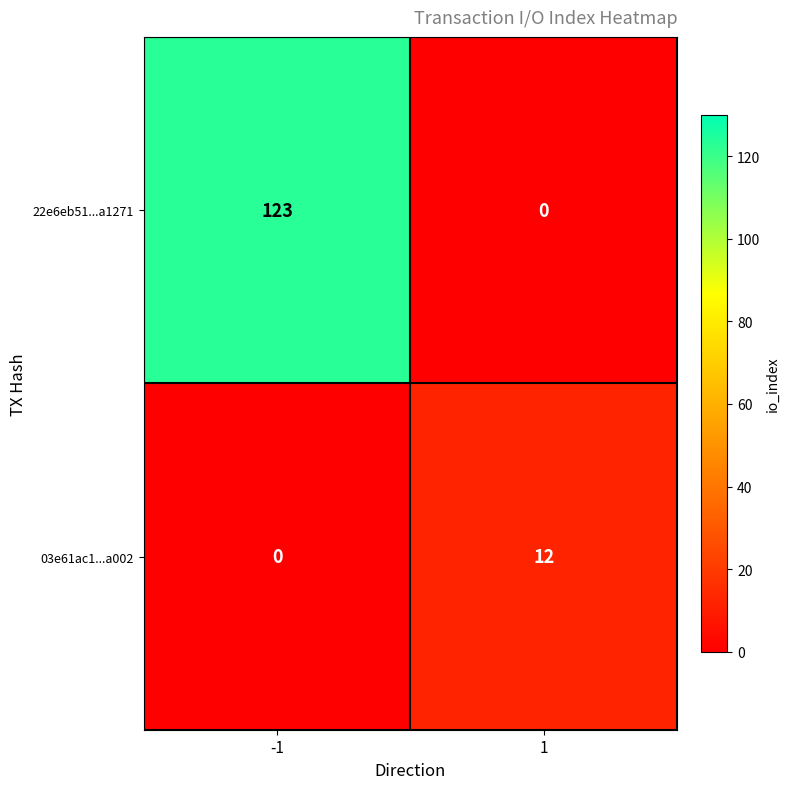

The 03e61ac1...a002 series shows 12 at 1. True or false?

True